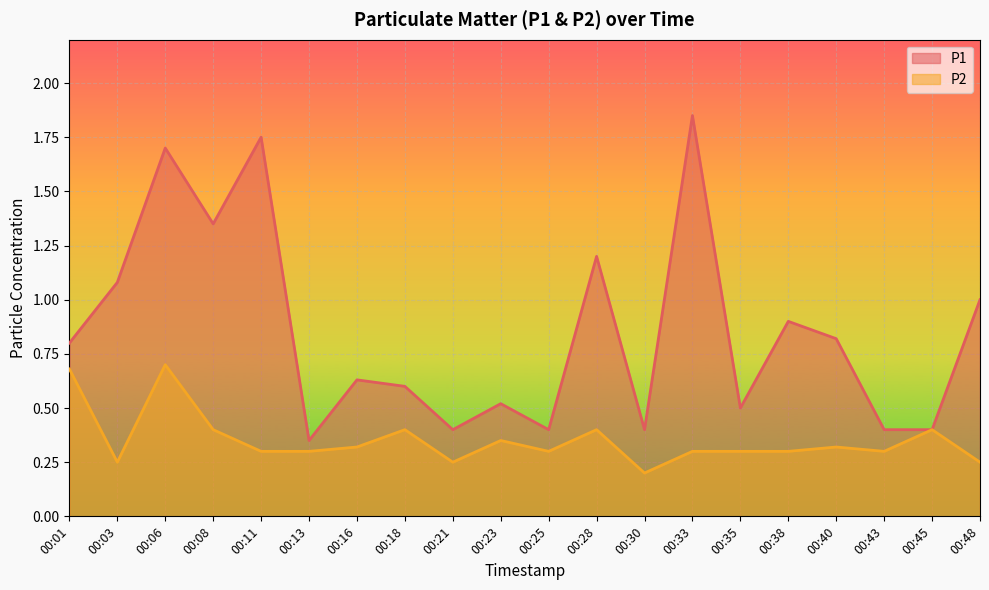

At how many categories does at least one series exceed 1?

6